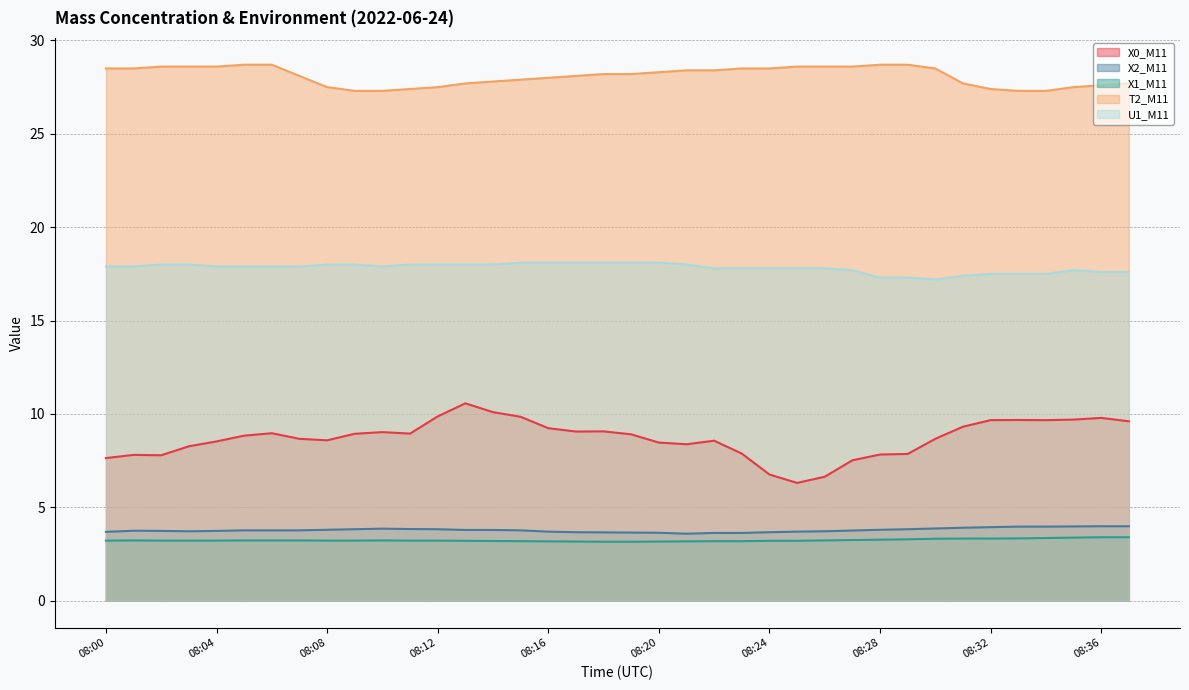

True or false: X0_M11 and U1_M11 intersect in this chart.

False